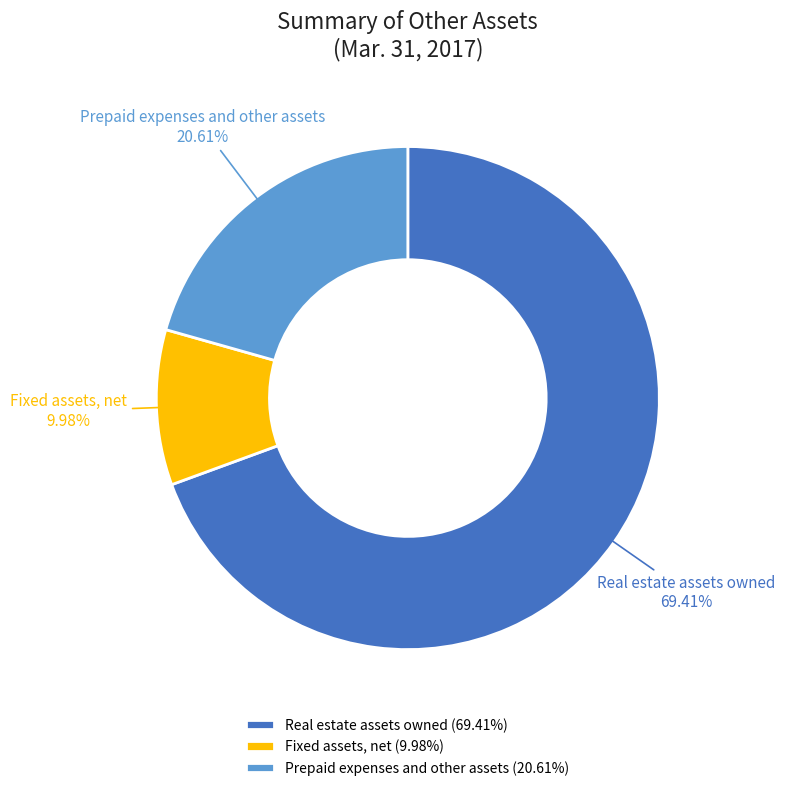

Which category accounts for the majority?

Real estate assets owned